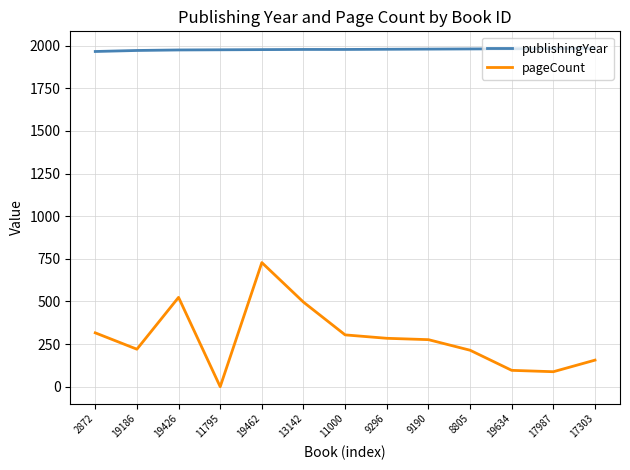

Is this an area chart (filled region under the line)?

No